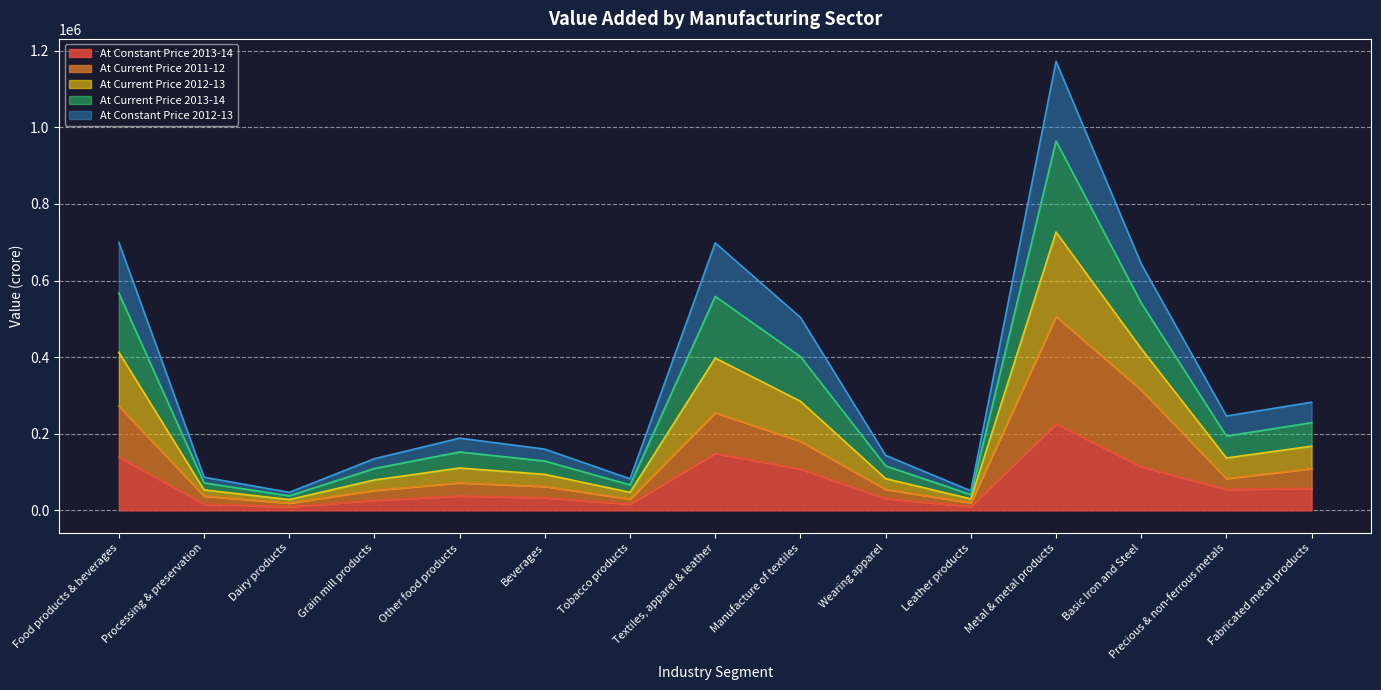

Is it true that At Constant Price 2013-14 equals 138860 at Food products & beverages?

True